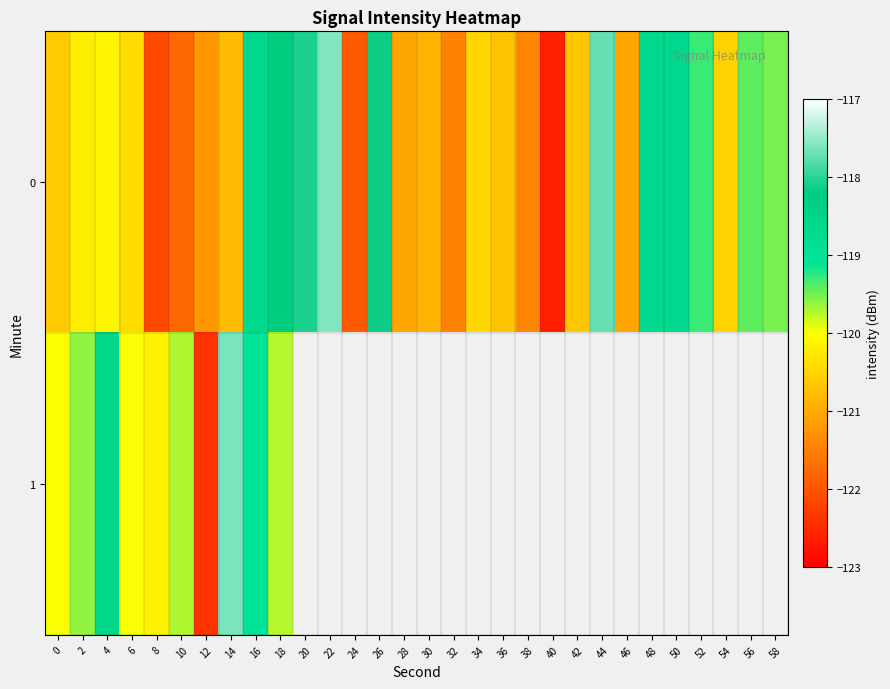

List the labels in order of 0 value, largest first.

22, 44, 20, 26, 18, 16, 50, 48, 52, 56, 58, 4, 2, 6, 34, 54, 0, 42, 36, 14, 30, 46, 28, 12, 38, 32, 10, 24, 8, 40